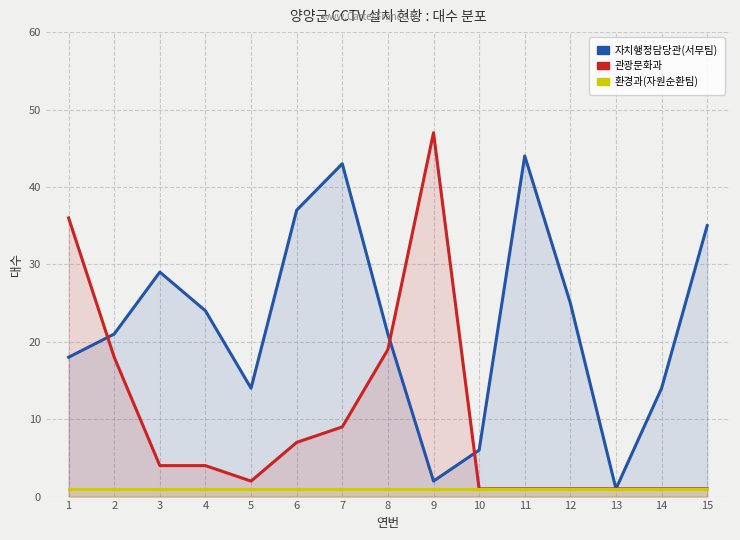

Between 9 and 13, which series saw the biggest shift?

관광문화과